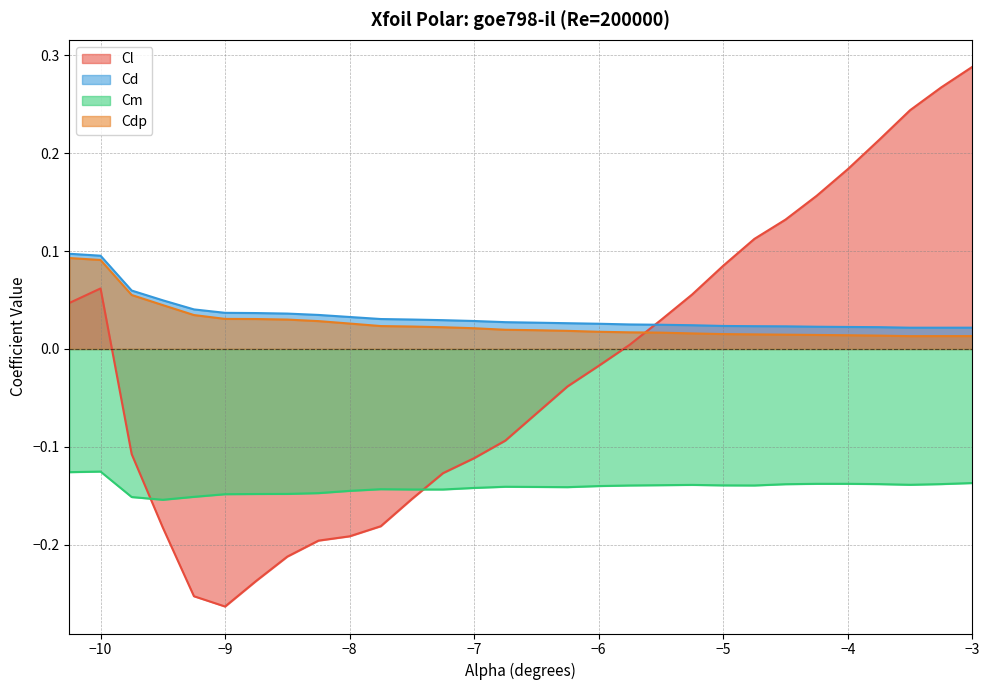

At which category does Cm reach its first local valley?

-9.5